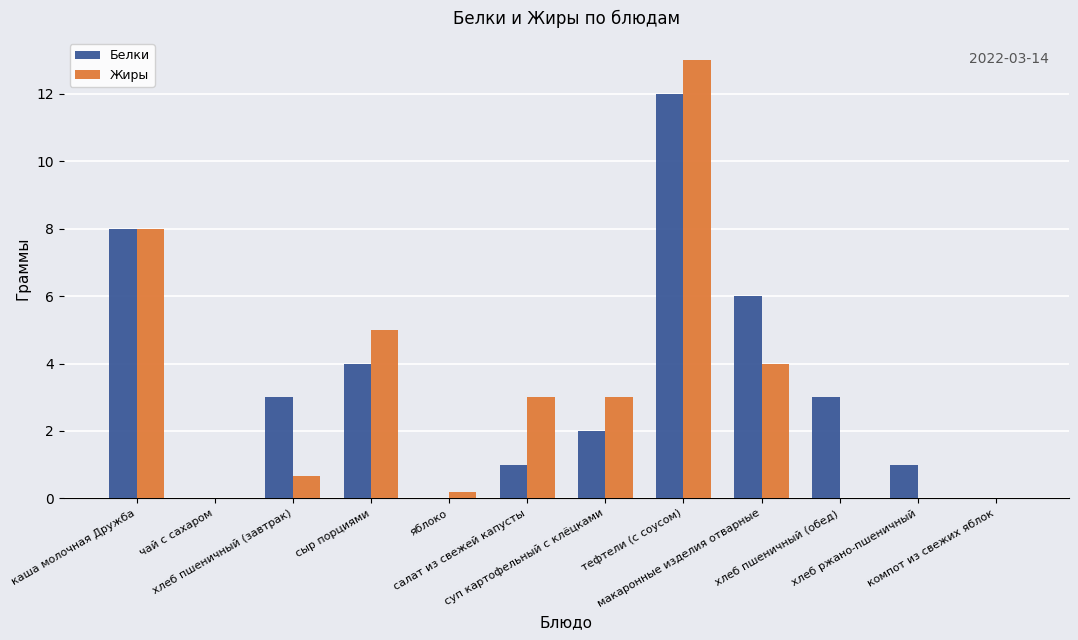

What is the greatest value displayed?

13.0